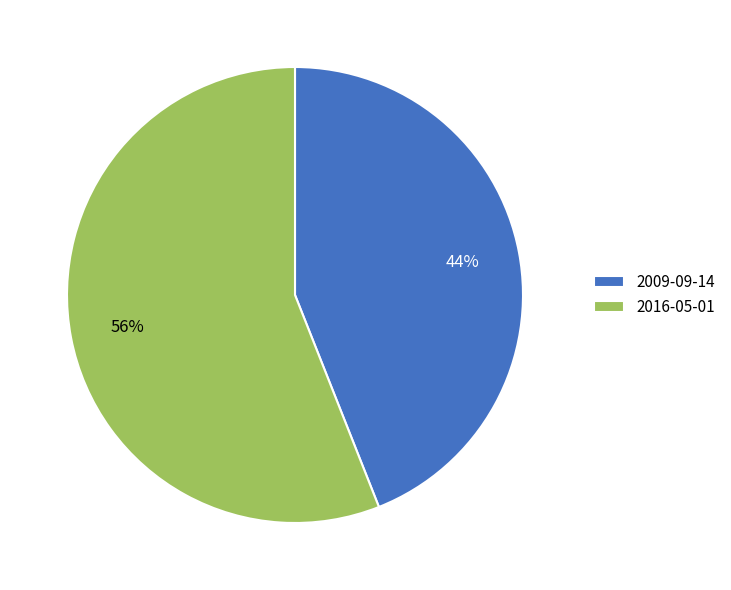

Between 2016-05-01 and 2009-09-14, which is larger?

2016-05-01